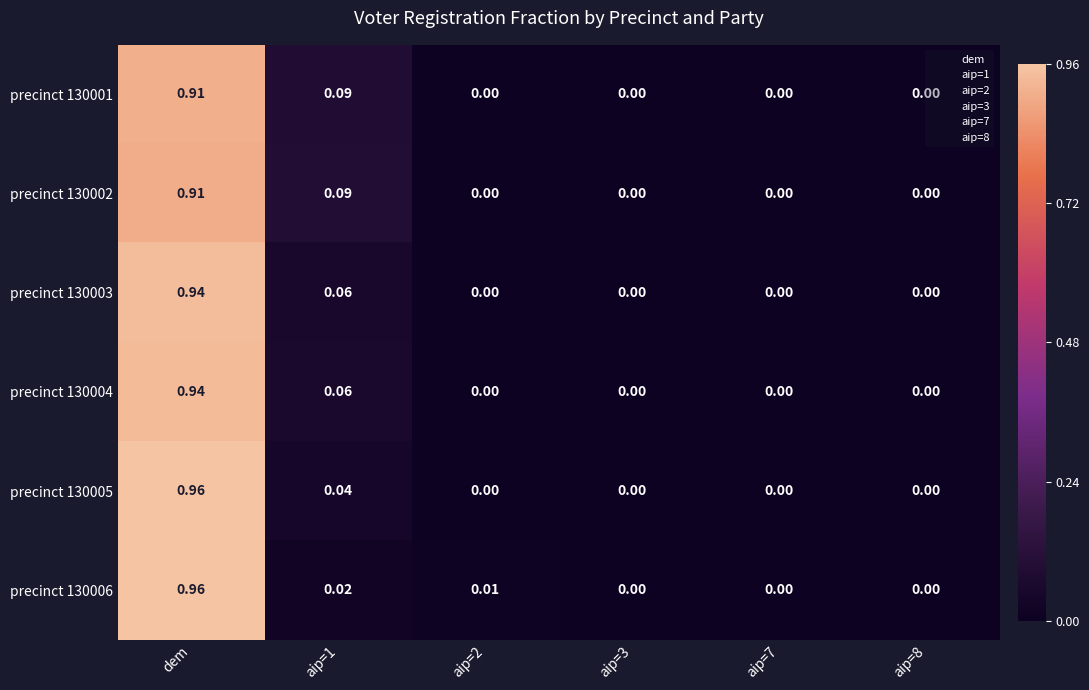

Which category has the highest value across all series?

dem